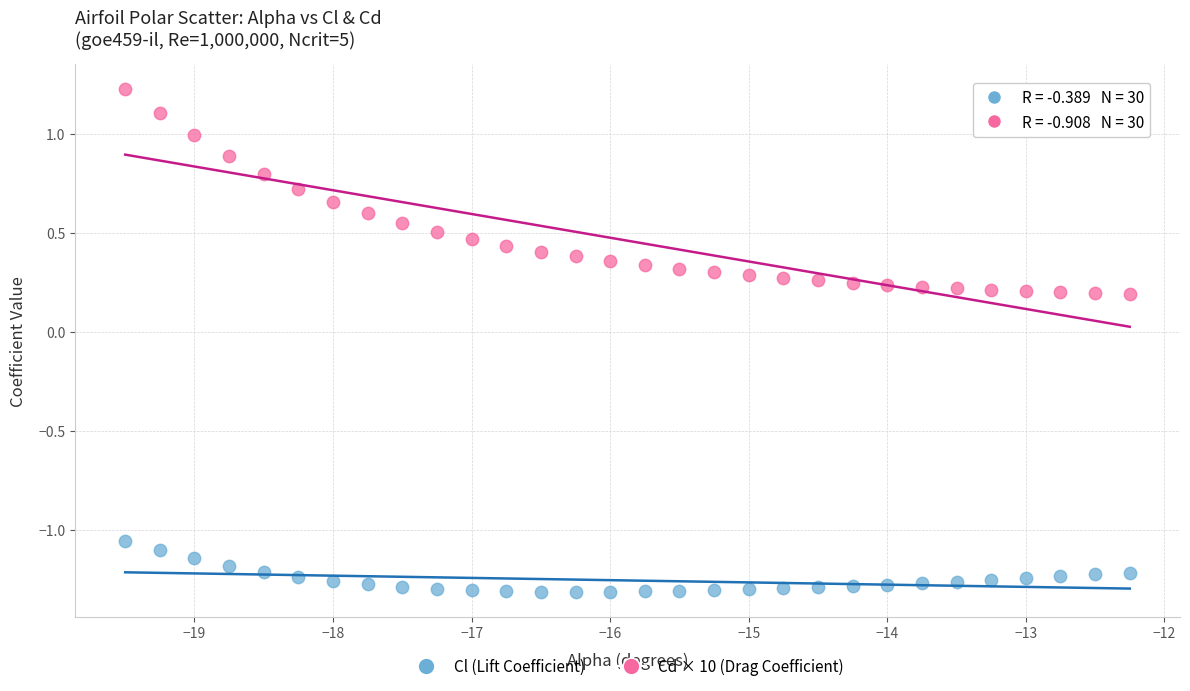

What are all the series names shown in the legend?

Cl (Lift Coefficient), Cd × 10 (Drag Coefficient)